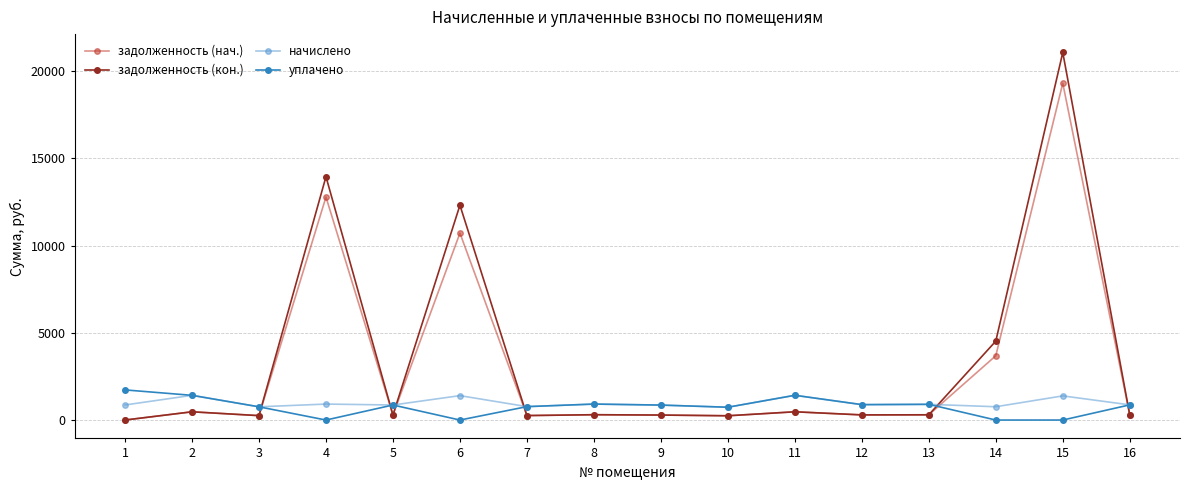

How many categories are shown in the chart?

16